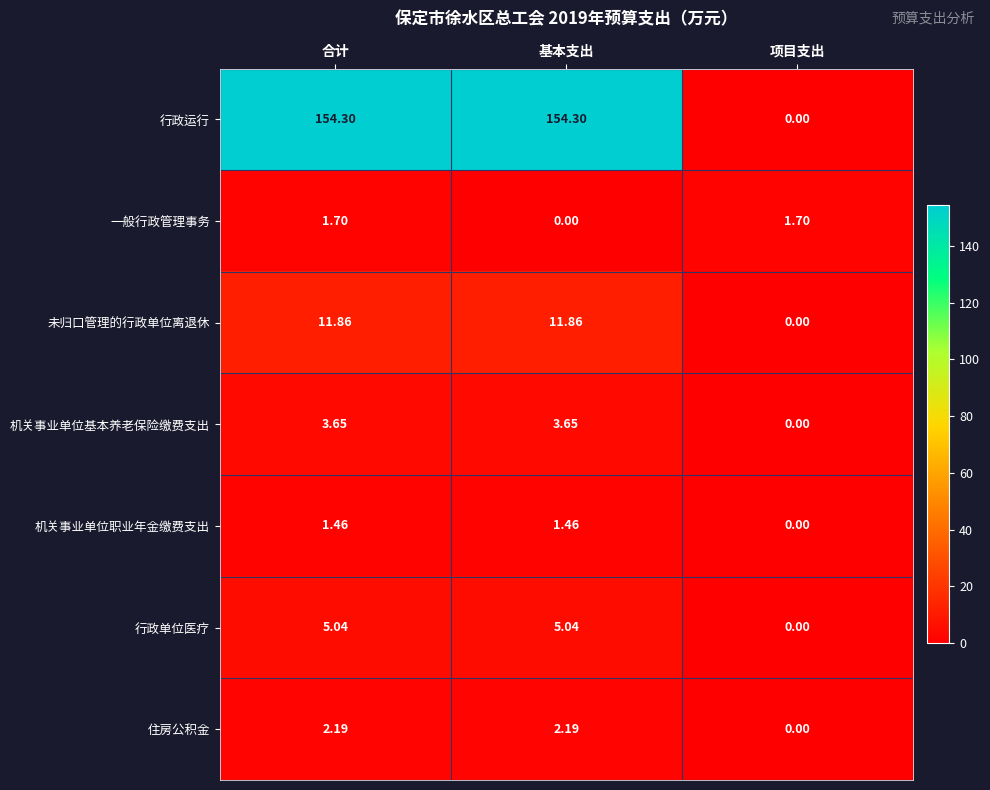

Which series has the largest range (max minus min)?

行政运行